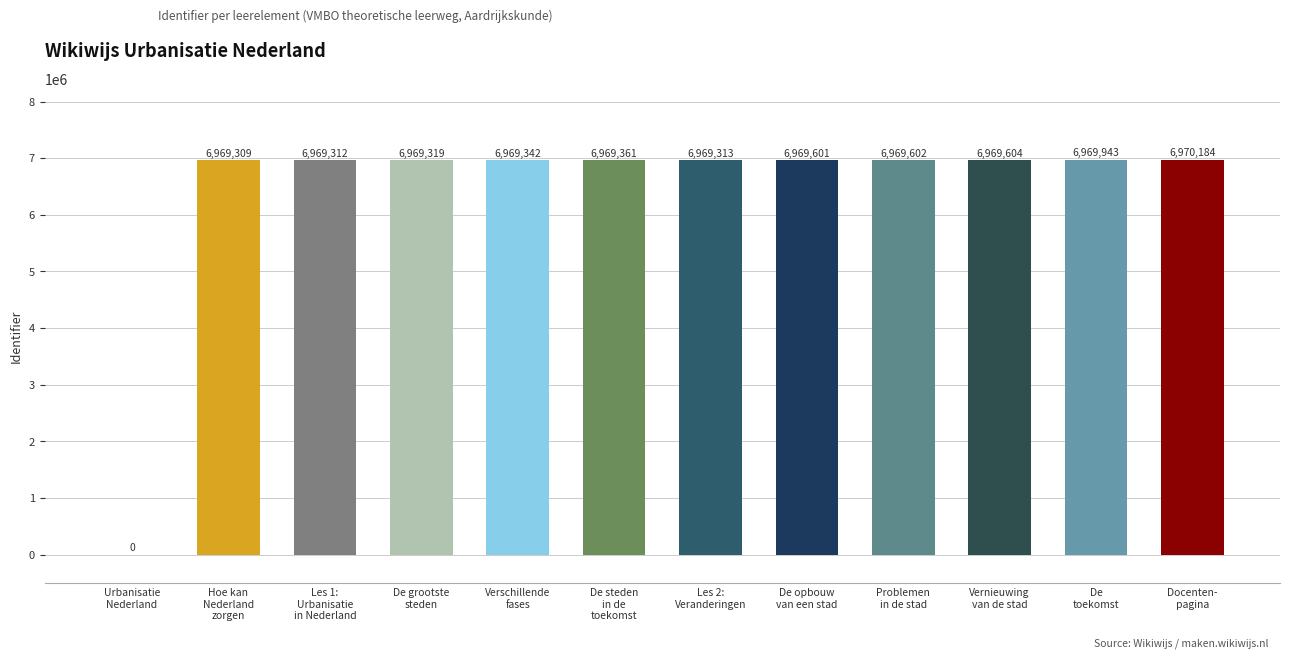

Reading left to right, extract all data points from this chart.

0	6969309	6969312	6969319	6969342	6969361	6969313	6969601	6969602	6969604	6969943	6970184